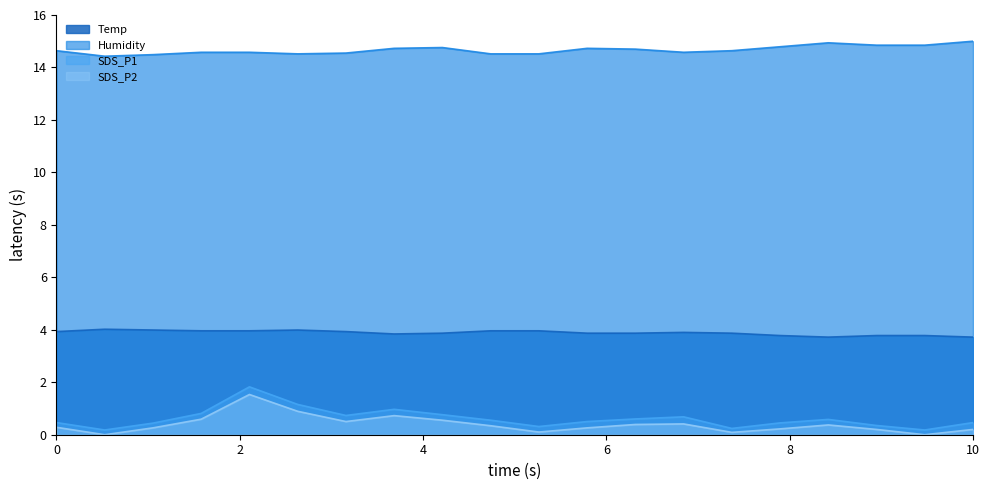

List the labels in order of Humidity value, largest first.

00:51, 00:43, 00:45, 00:48, 00:40, 00:22, 00:19, 00:30, 00:32, 00:01, 00:38, 00:09, 00:12, 00:35, 00:17, 00:14, 00:25, 00:27, 00:06, 00:04